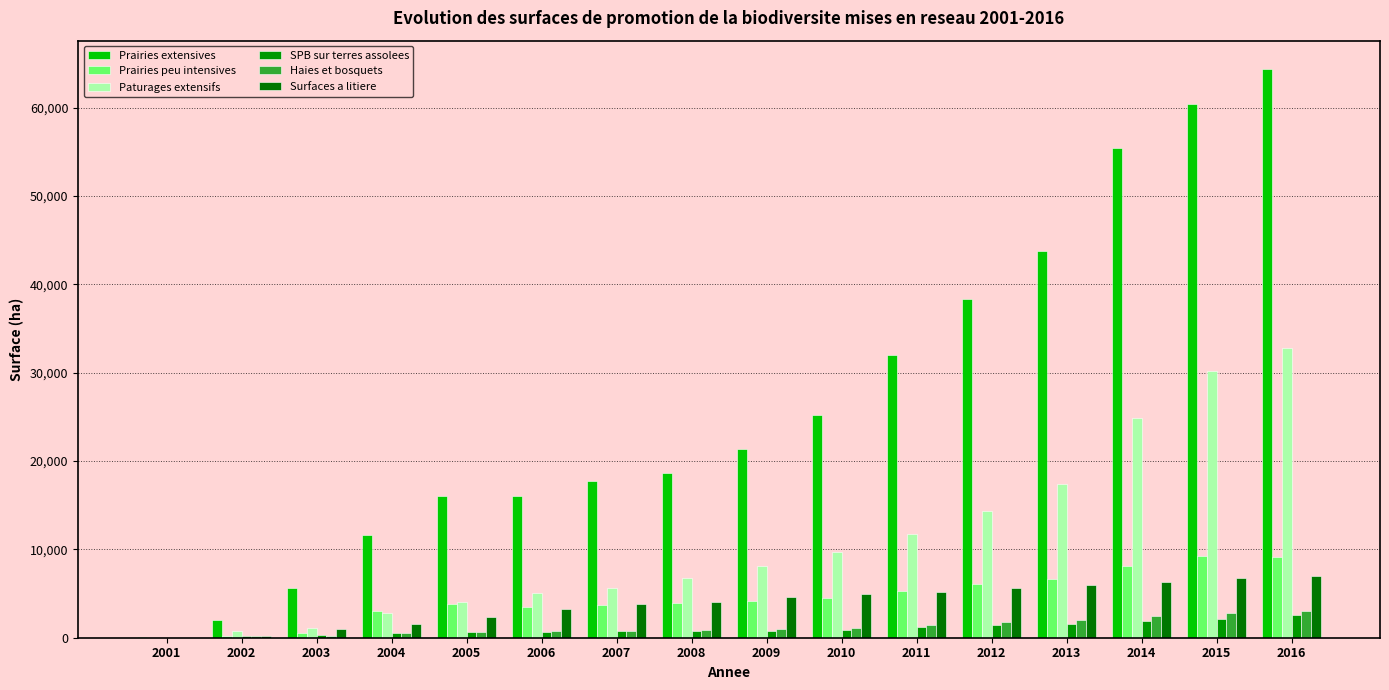

Between 2016 and 2003, which is larger?

2016